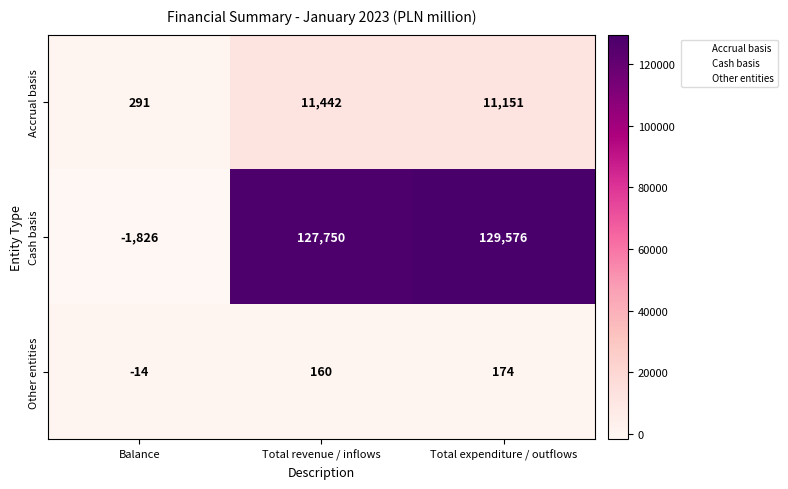

At which label does Accrual basis reach its minimum?

Balance